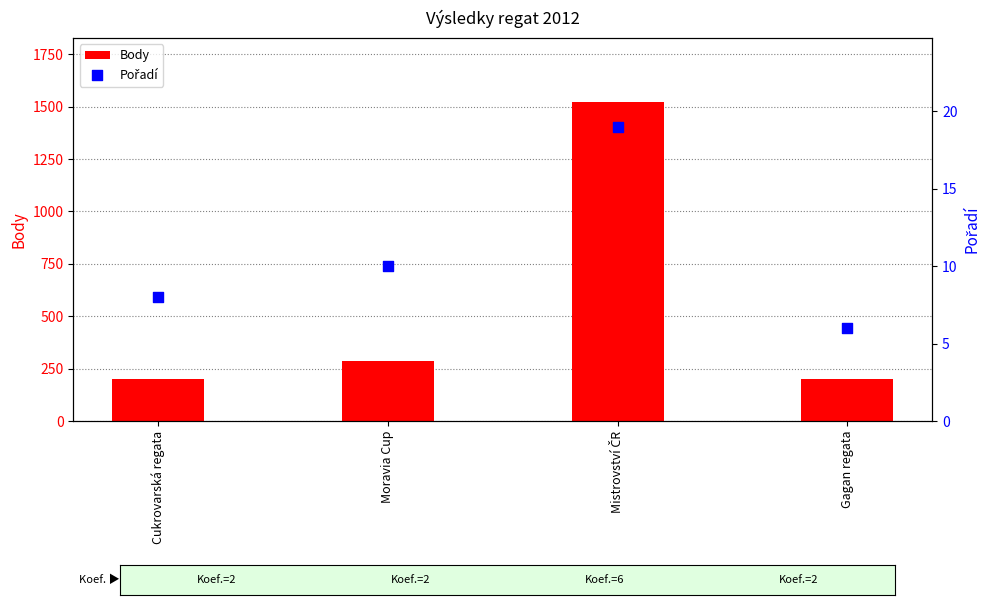

Is the value of Body at Gagan regata greater than the value of Pořadí at Gagan regata?

Yes